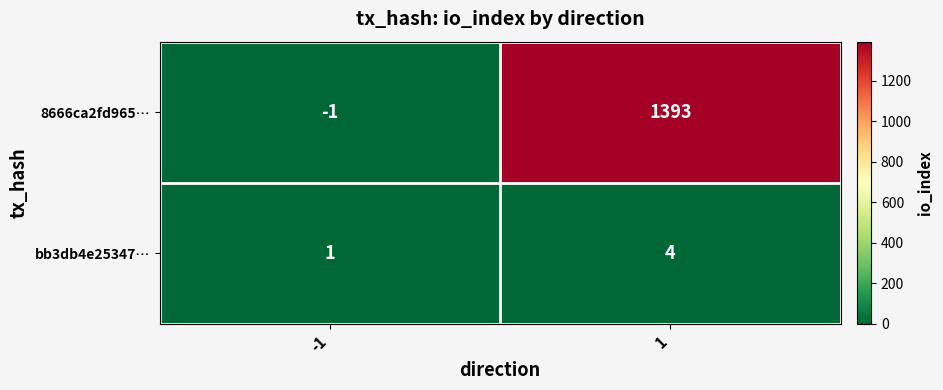

What value does the bb3db4e25347… series have at 1?

4